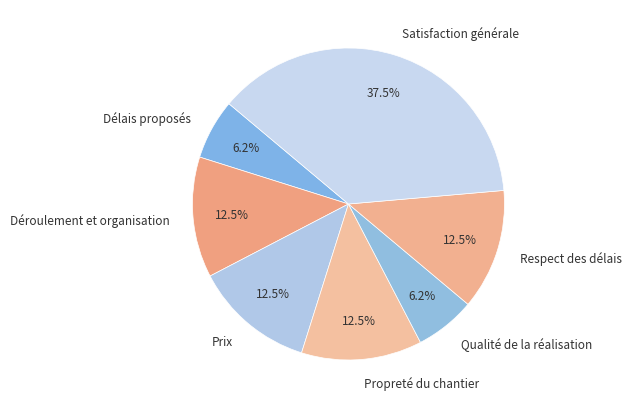

Which slice is the largest?

Satisfaction générale